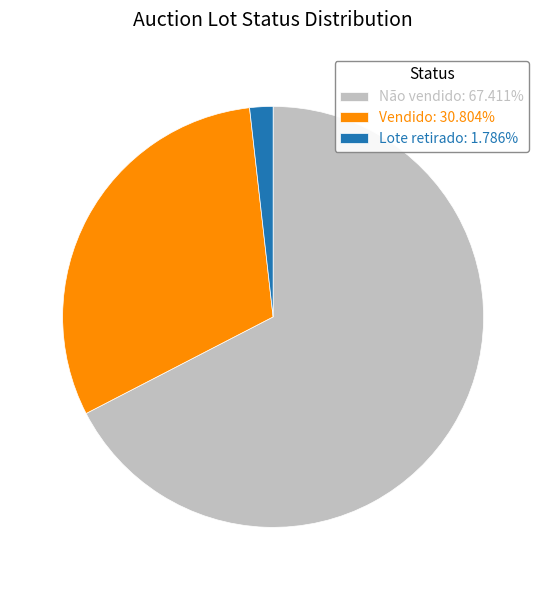

Approximately how many times larger is the value at Não vendido: 67.411% compared to Vendido: 30.804%?

2.2